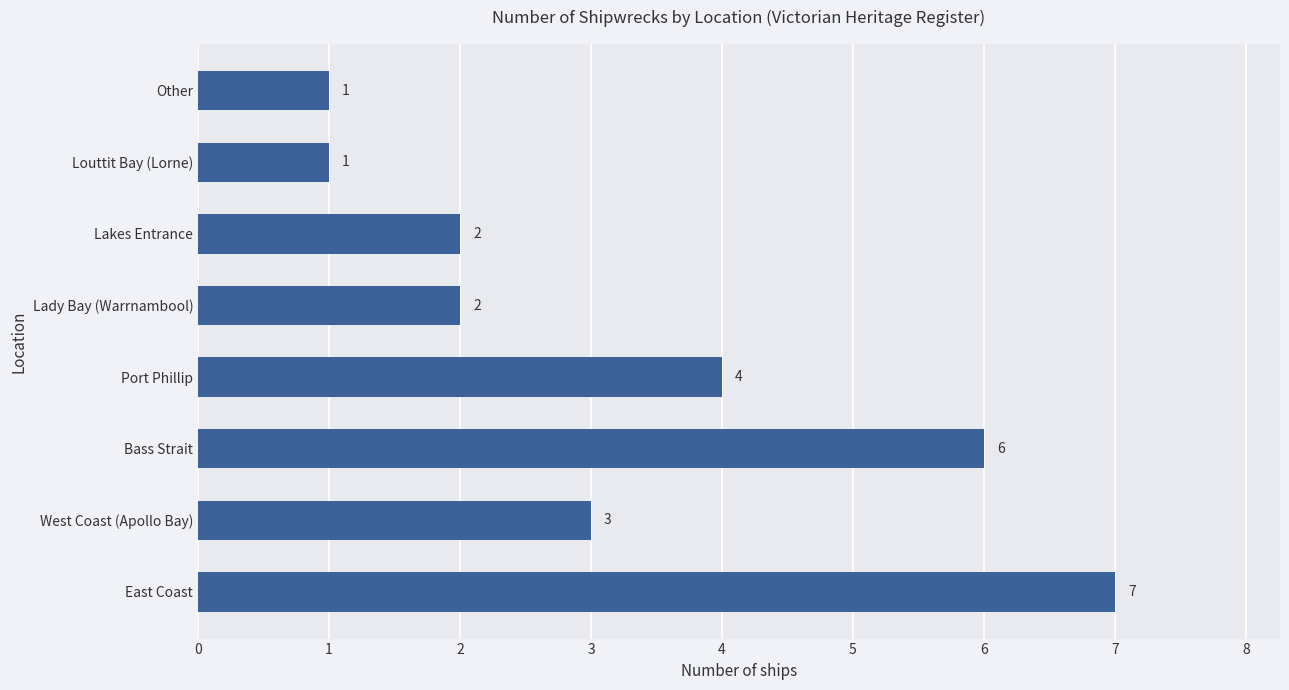

How many bars are there in total?

8